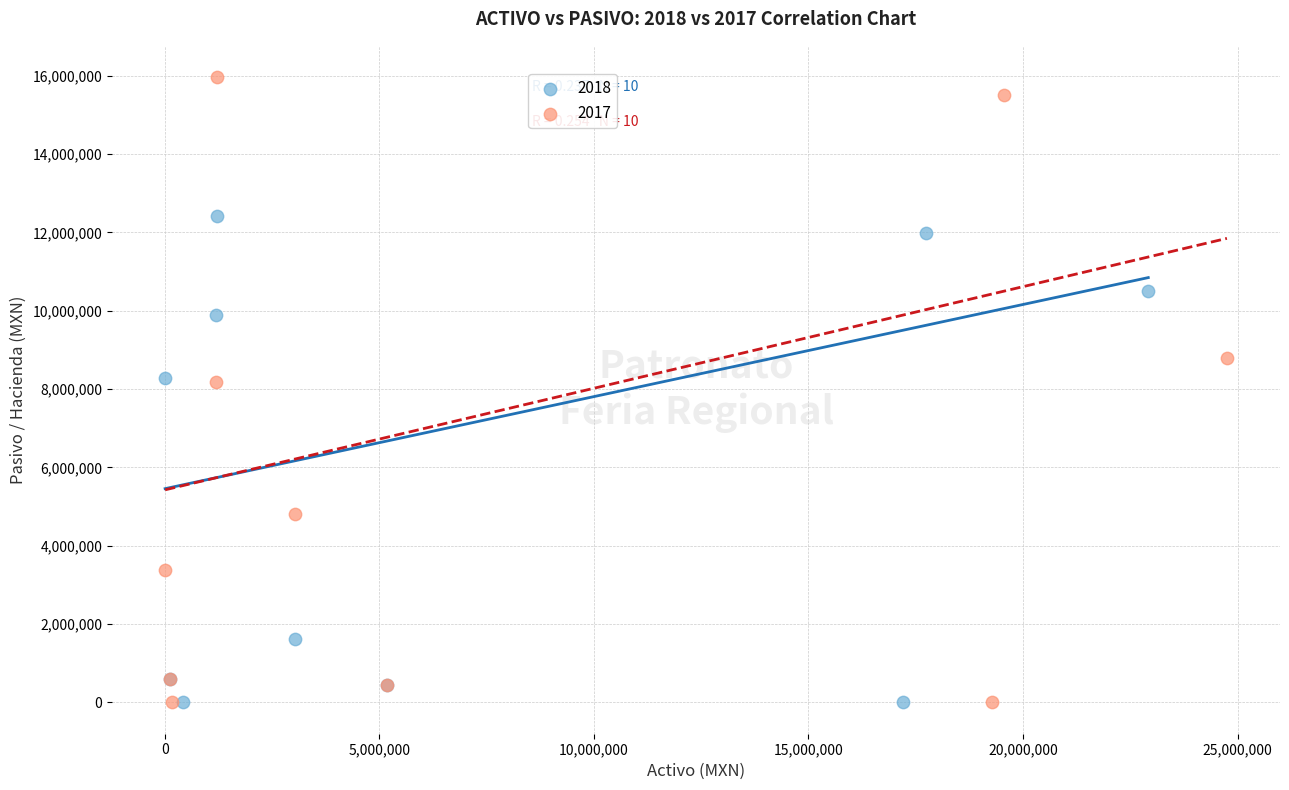

Which series reaches the maximum Y coordinate?

2017